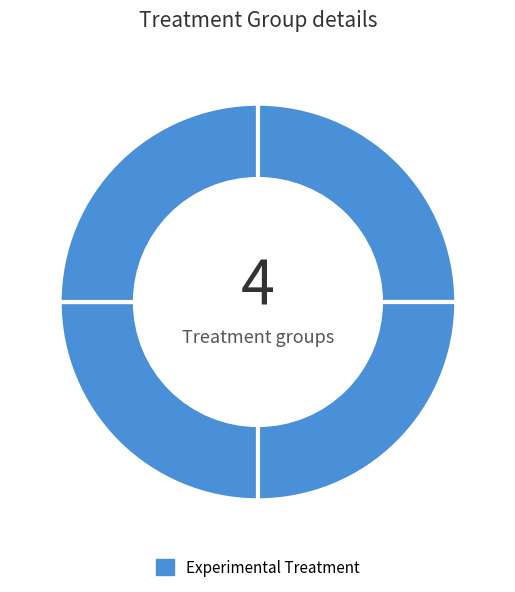

How many segments does this pie chart have?

4